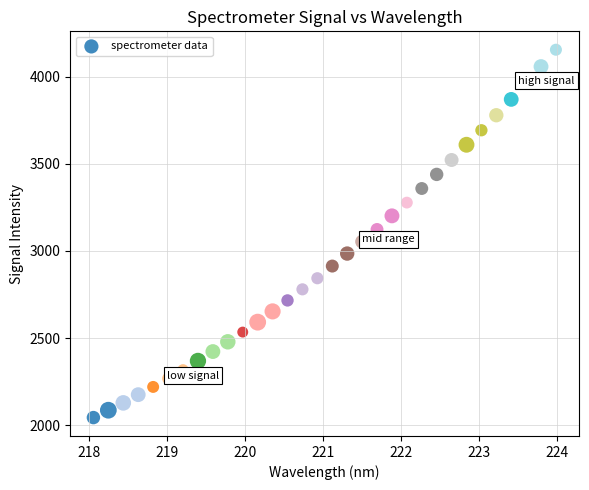

What is the range of X values (max minus min)?

5.9